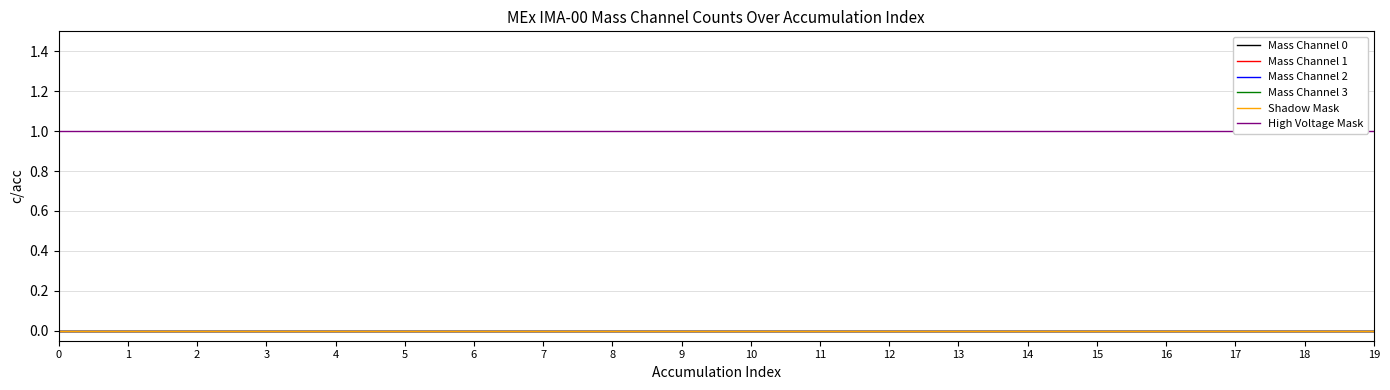

Rank the series at 2 from lowest to highest value.

Mass Channel 0, Mass Channel 1, Mass Channel 2, Mass Channel 3, Shadow Mask, High Voltage Mask